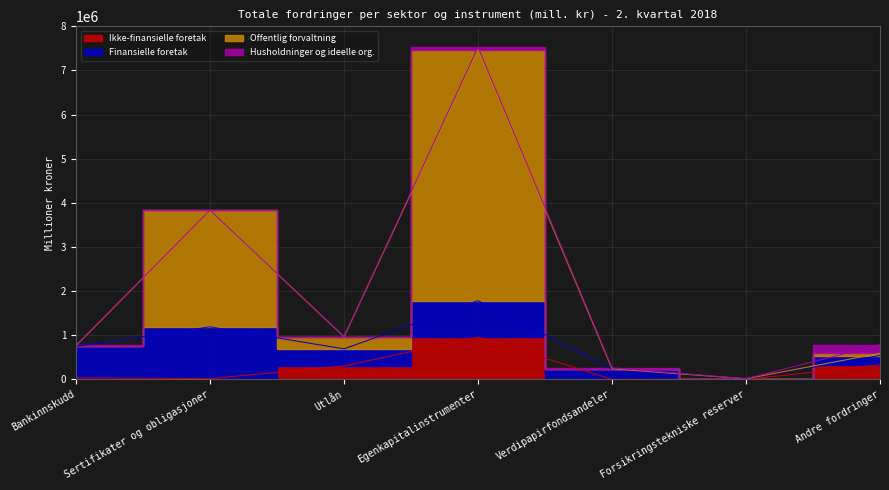

Reading left to right, extract all data points from this chart.

Ikke-finansielle foretak: 34105	16527	304077	956859	1103	0	329578
Offentlig forvaltning: 765110	3828724	965000	7470981	238854	14057	589309